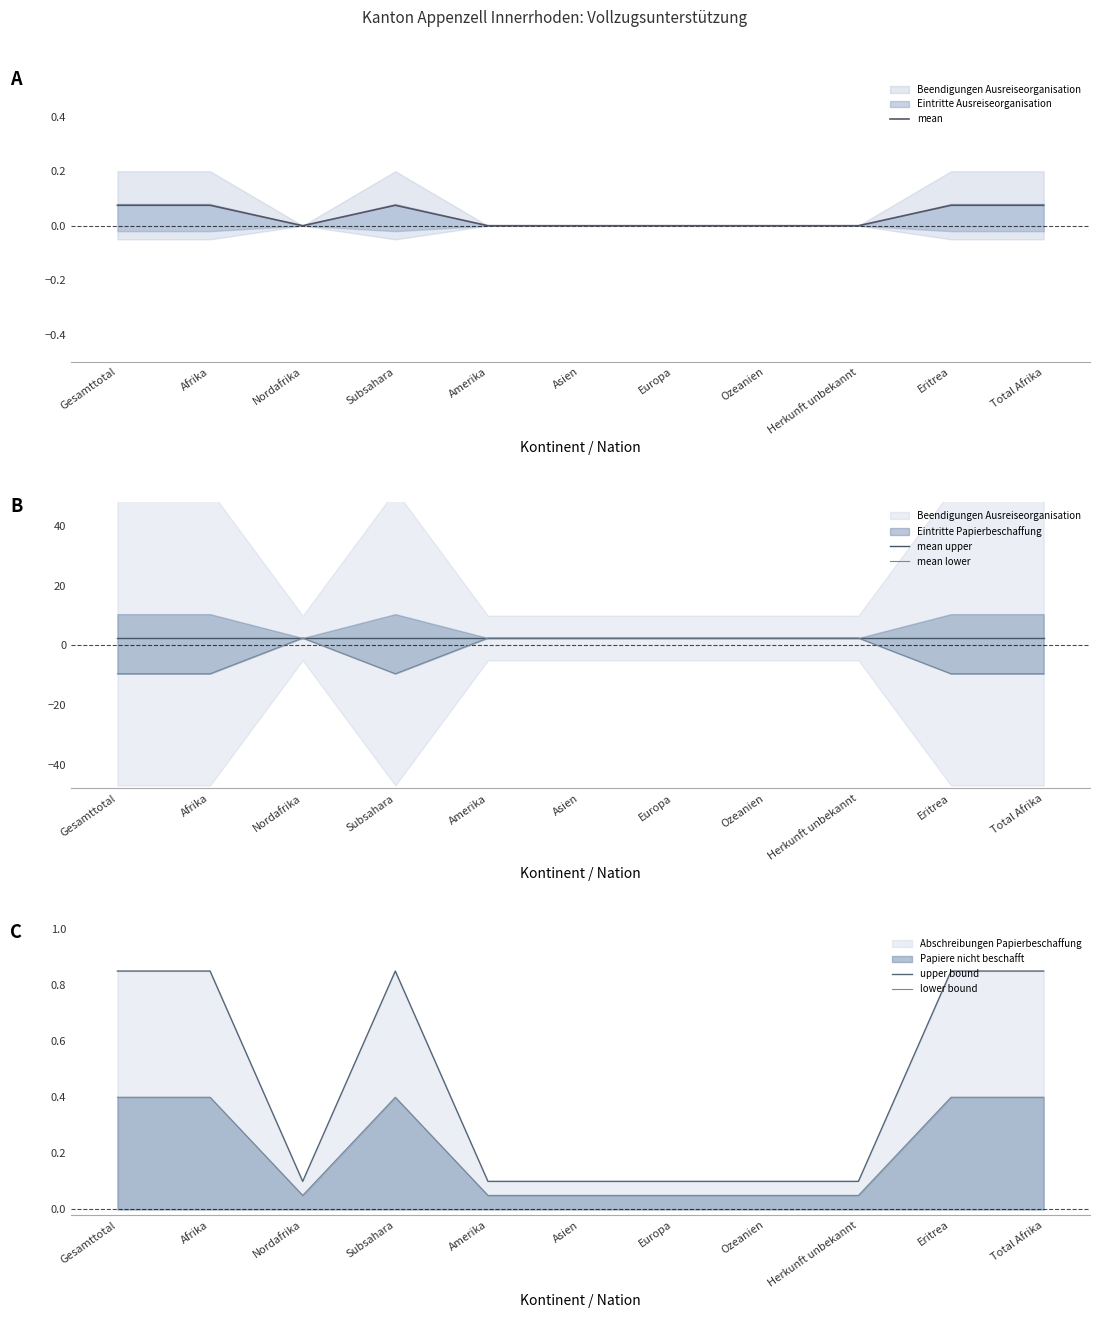

In mean lower, how many points are higher than both neighbors (excluding endpoints)?

1